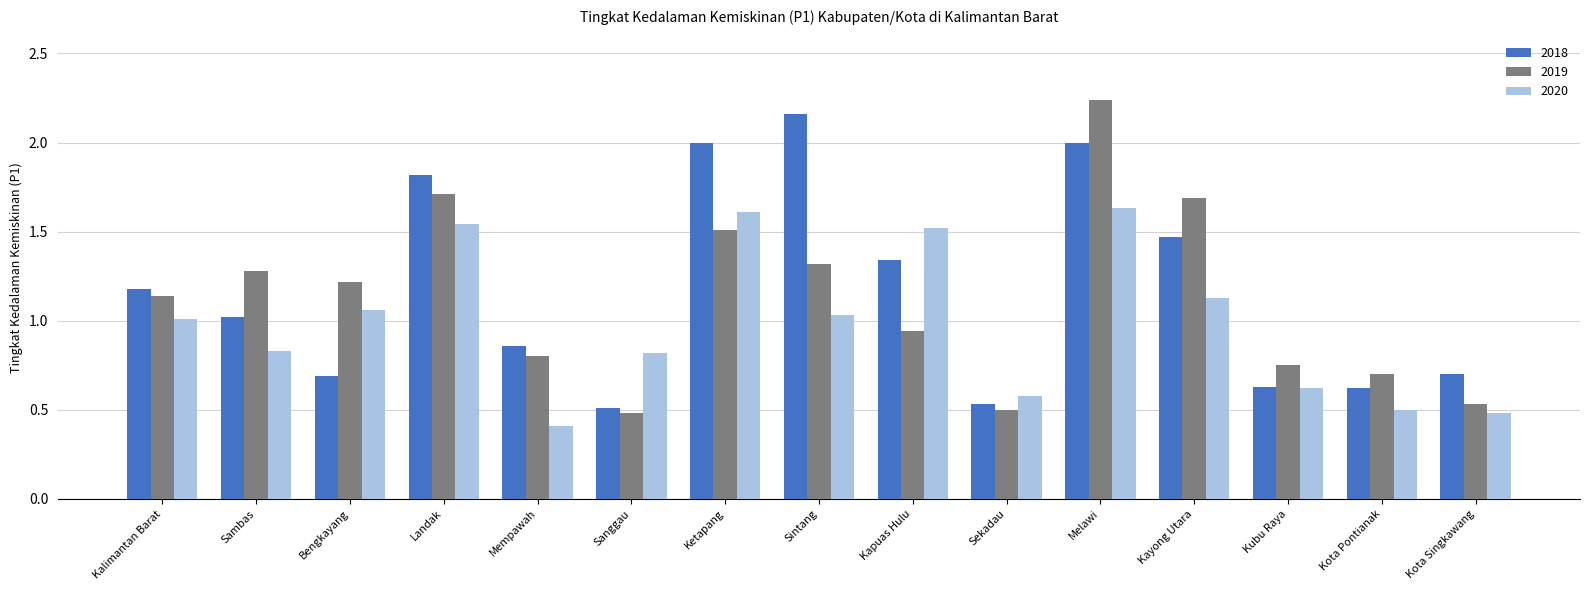

At which label does 2019 reach its peak?

Melawi